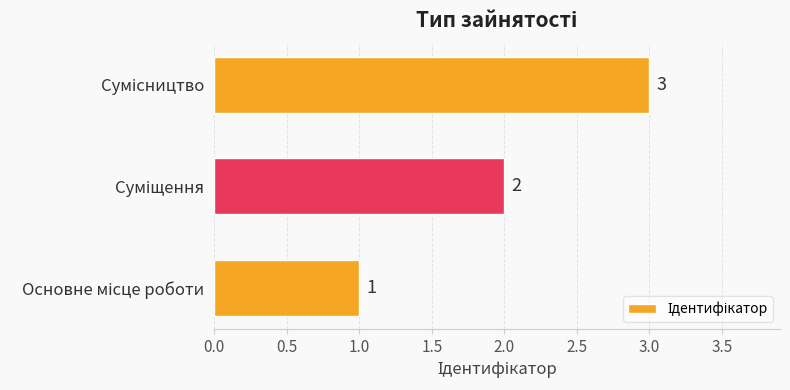

How many values are between 1 and 3?

3